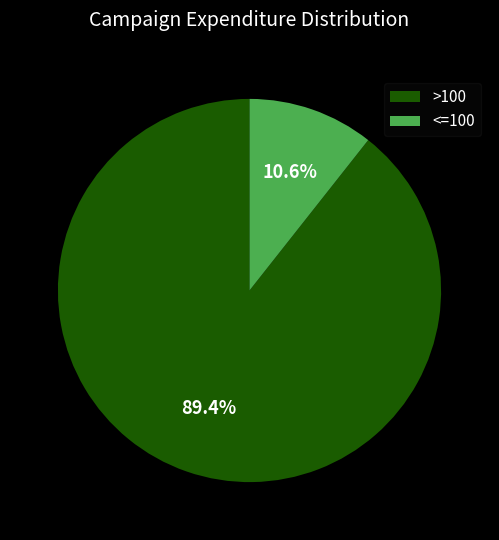

Count the number of slices in the pie.

2